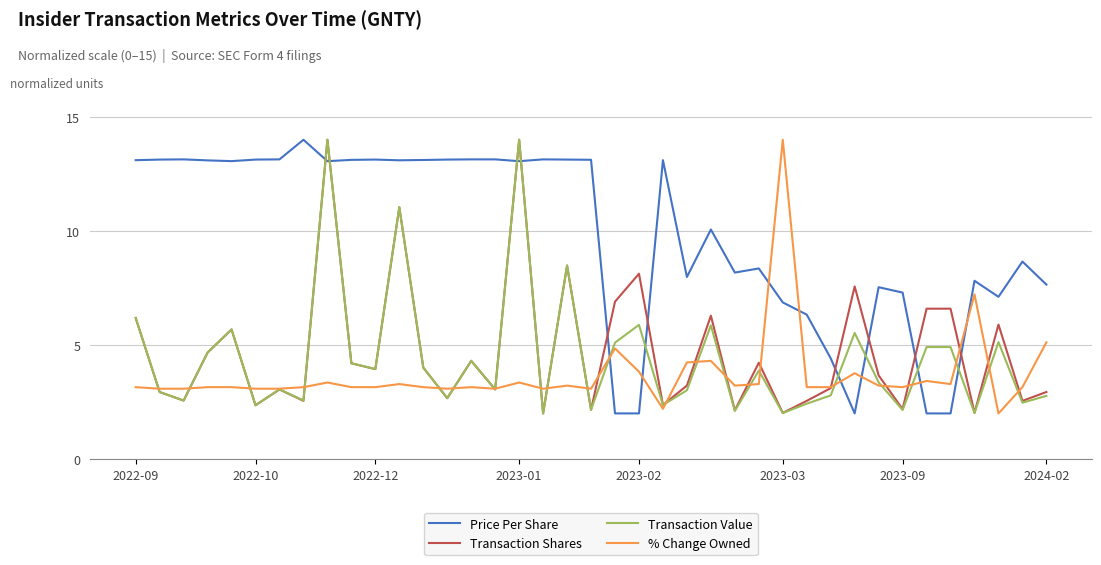

What is the greatest value displayed?

14.0